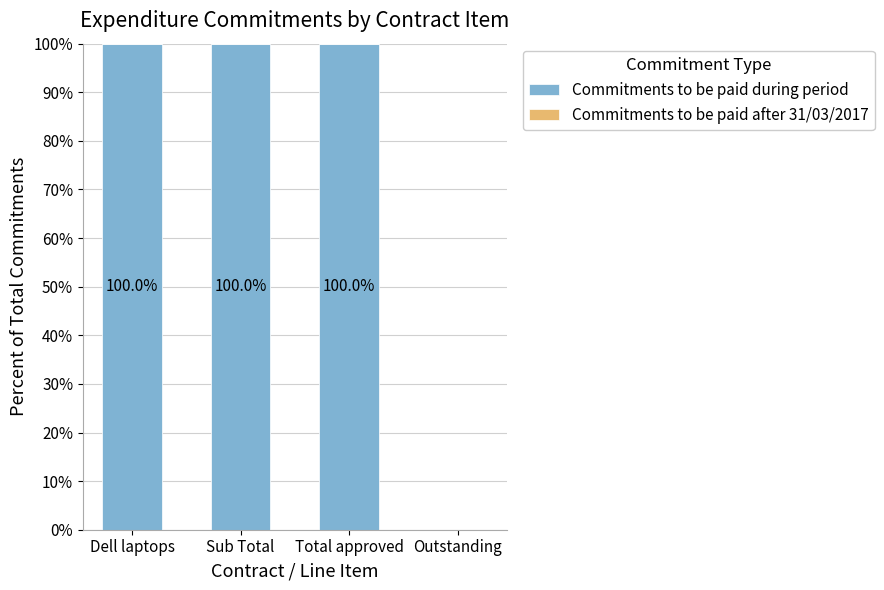

The value at Outstanding is 0. True or false?

True